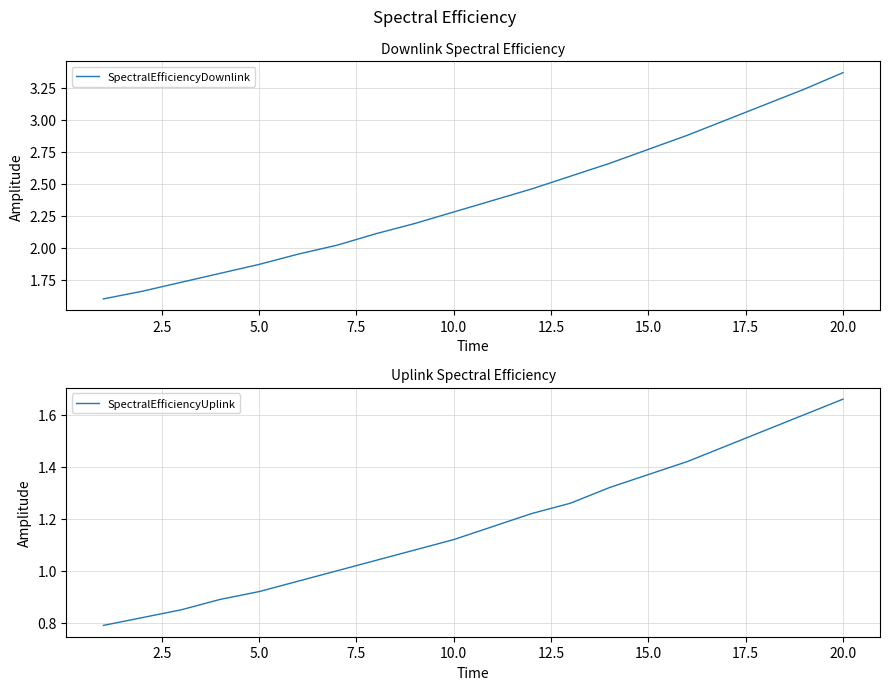

True or false: SpectralEfficiencyDownlink has more than 1 interior local peaks.

False